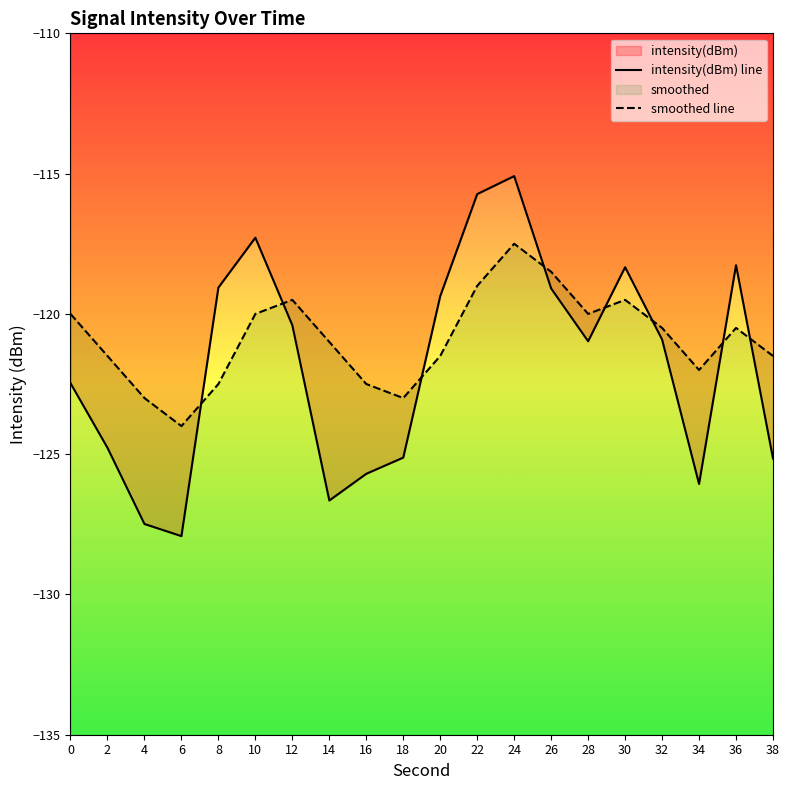

The value of smoothed line at 38 is -121.5. True or false?

True